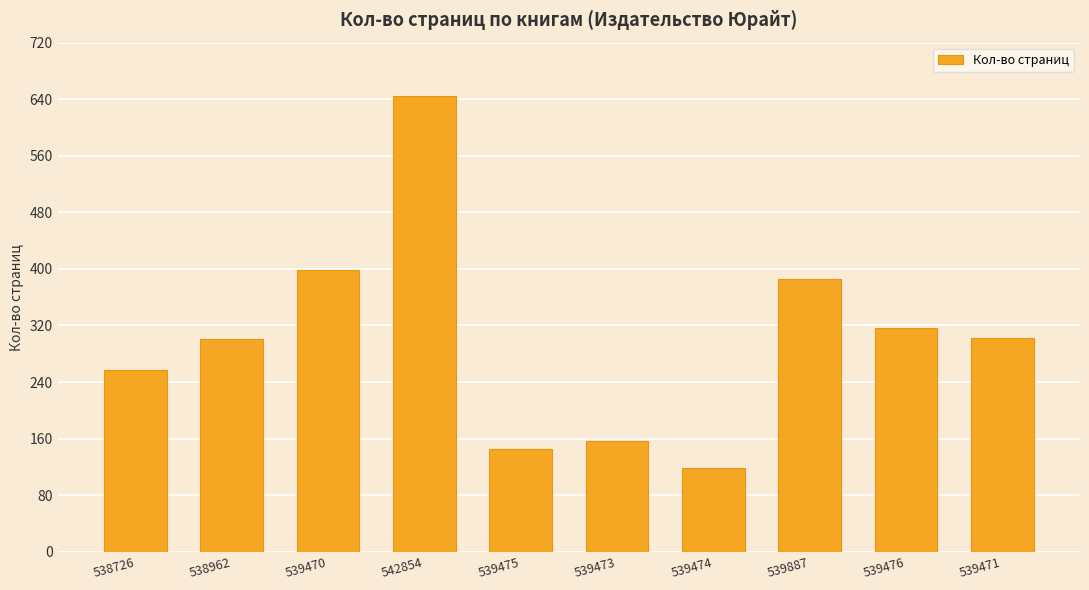

What is the difference between the maximum and second lowest values?

499